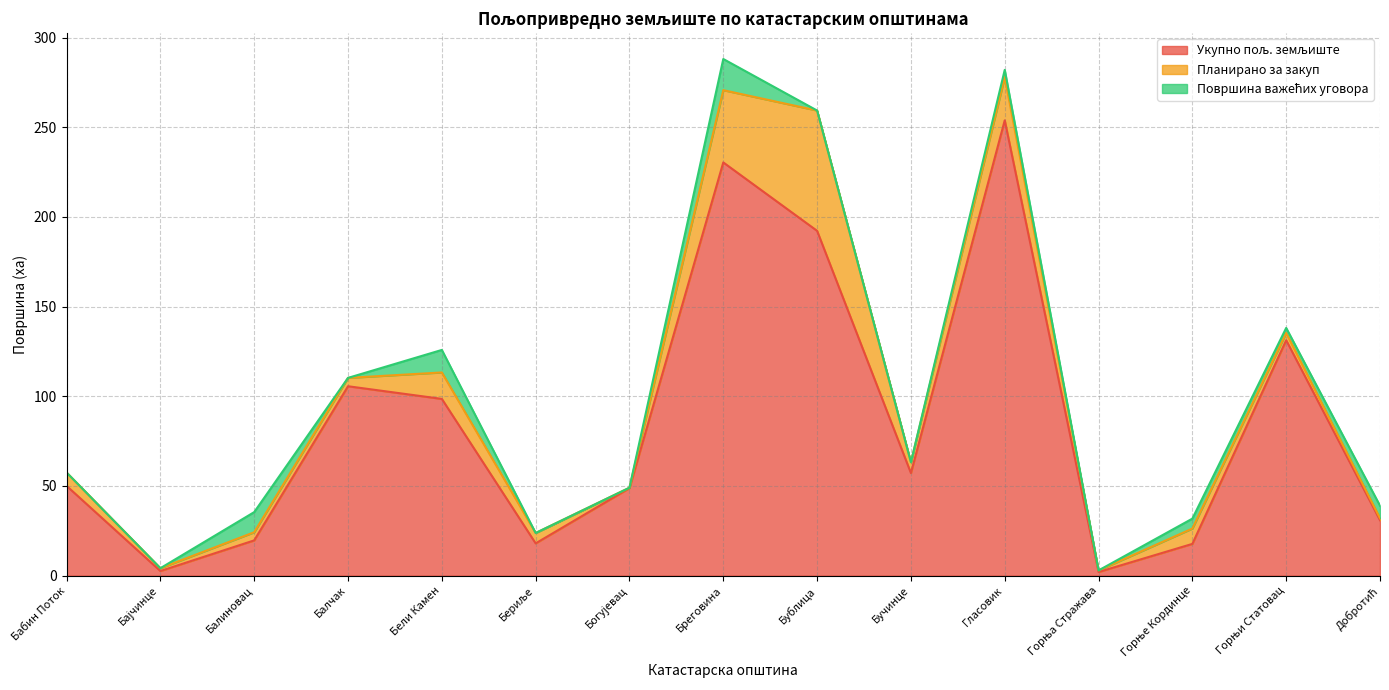

What is the label of the 4th point from the right?

Горња Стражава